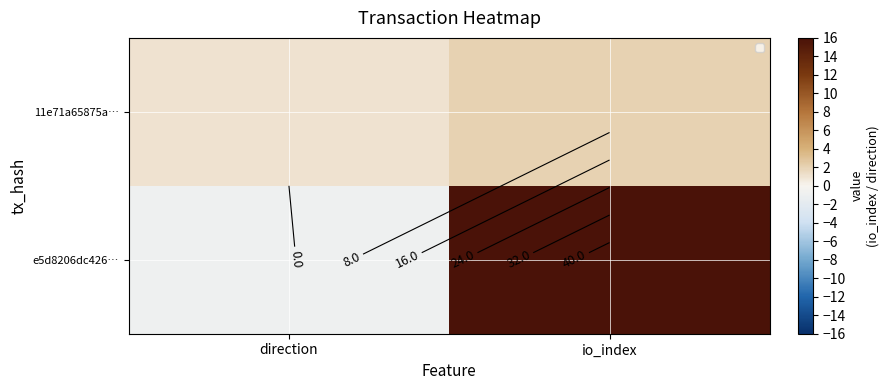

What is the spread (max minus min) of values at io_index?

43